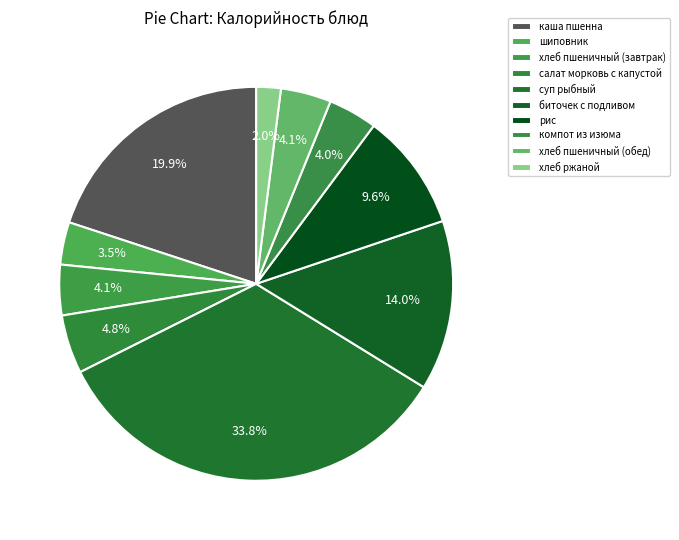

Approximately how many times larger is the value at рис compared to хлеб ржаной?

4.8